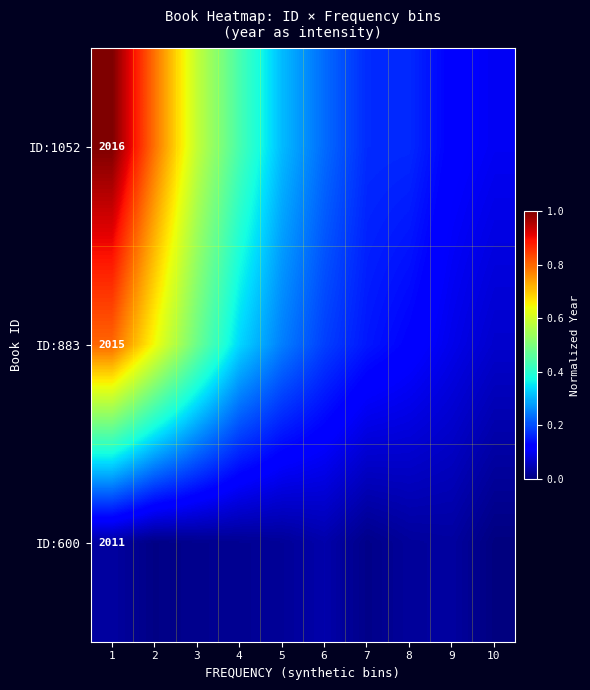

At which label is ID:1052 closest to 0?

10